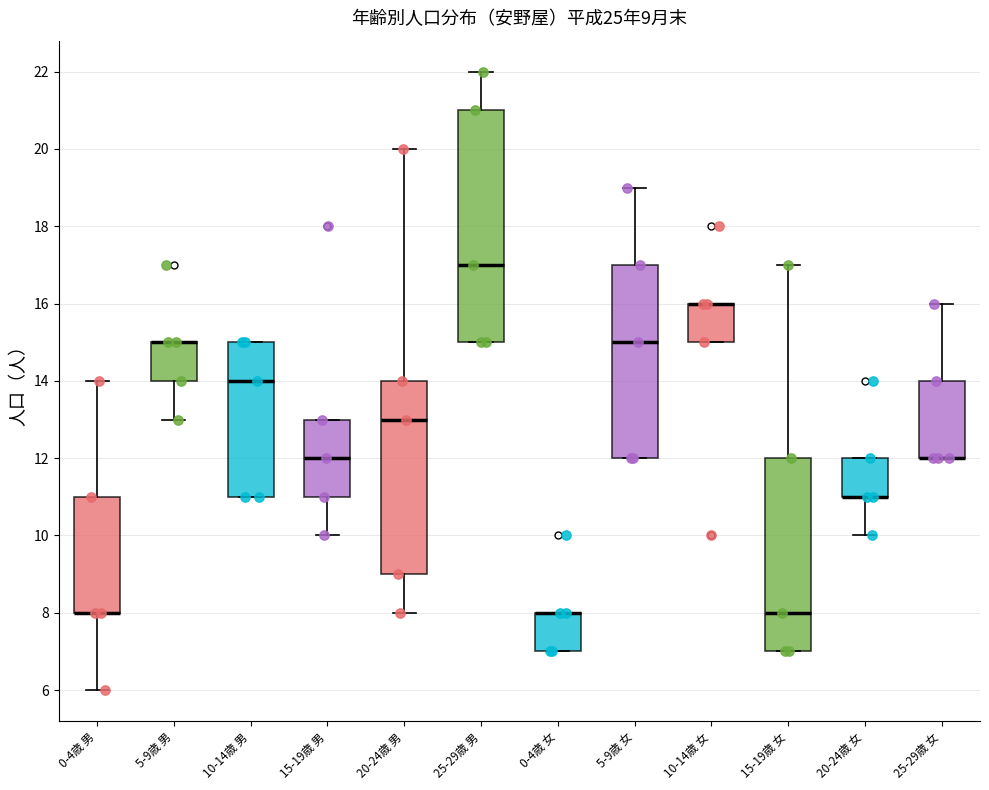

Which box is the tallest, from its lower edge to its upper edge?

25-29歳 男